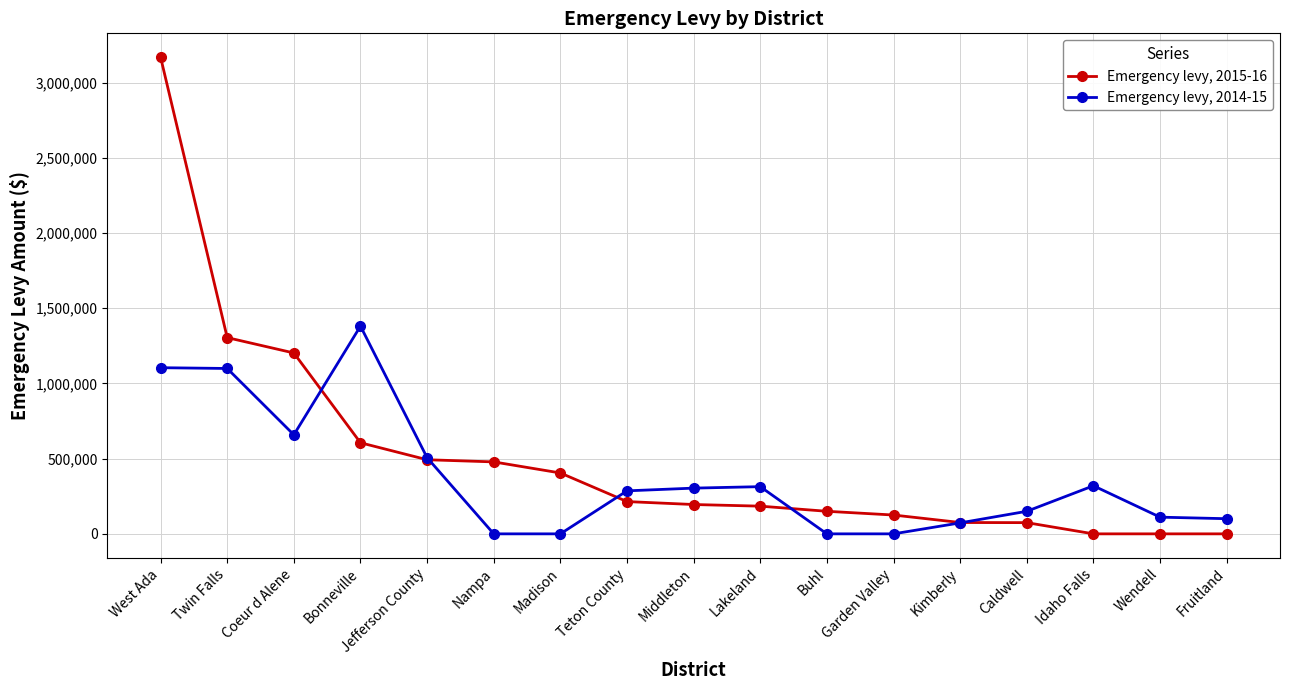

What is the difference between the highest and lowest values at Nampa?

478367